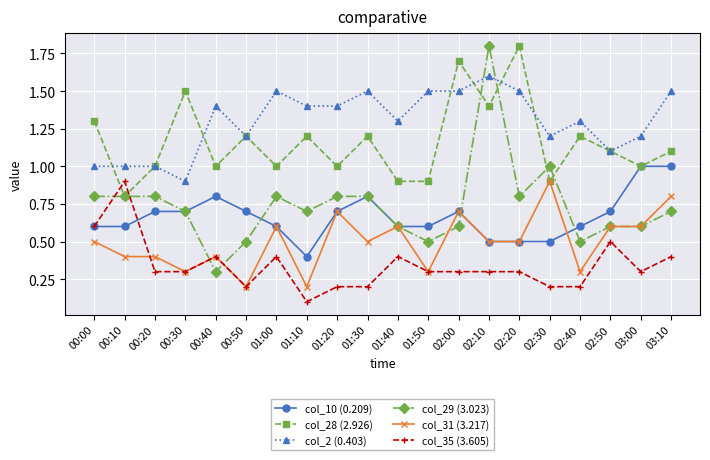

How many col_29 (3.023) values are between 0 and 1?

19